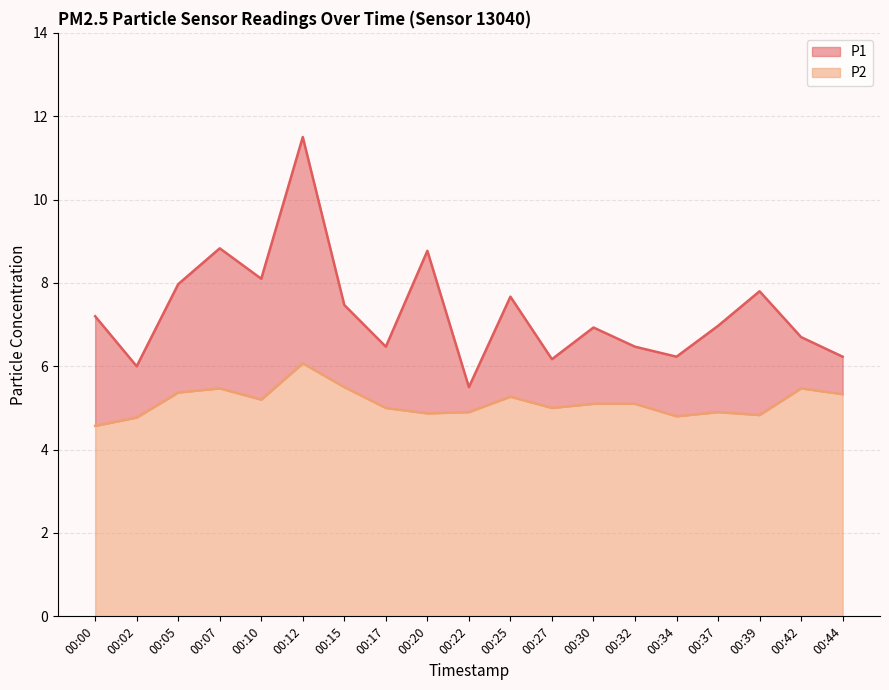

Which category has the highest value across all series?

00:12